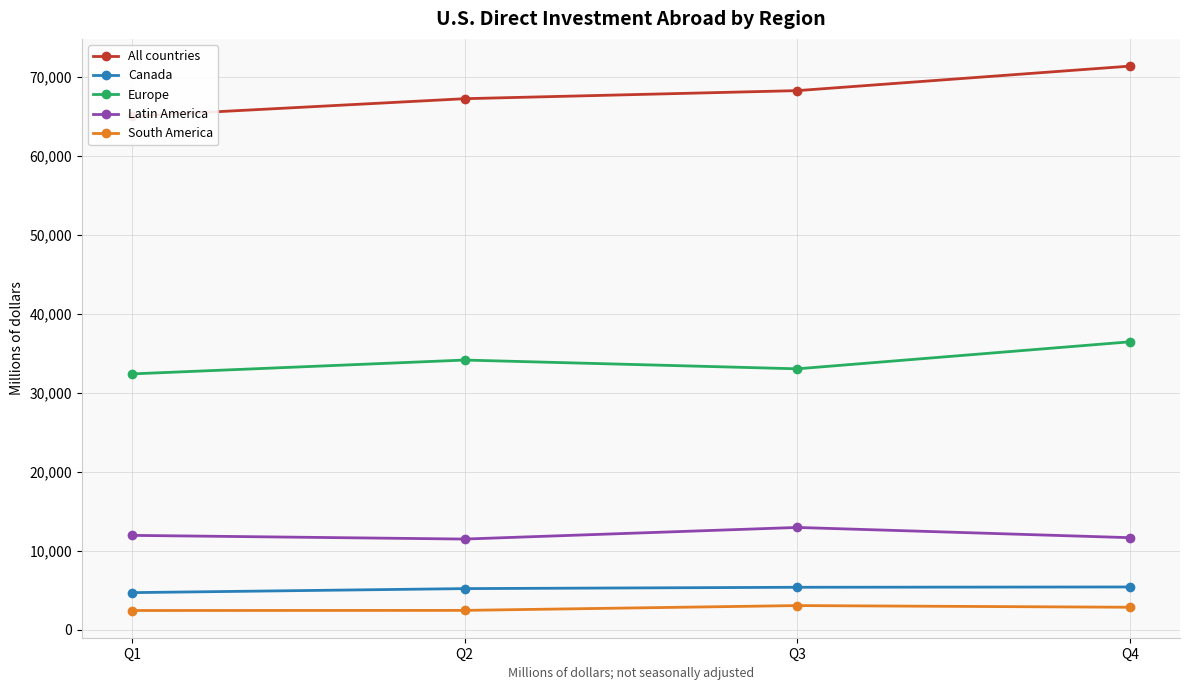

How many interior local peaks does the South America series have?

1